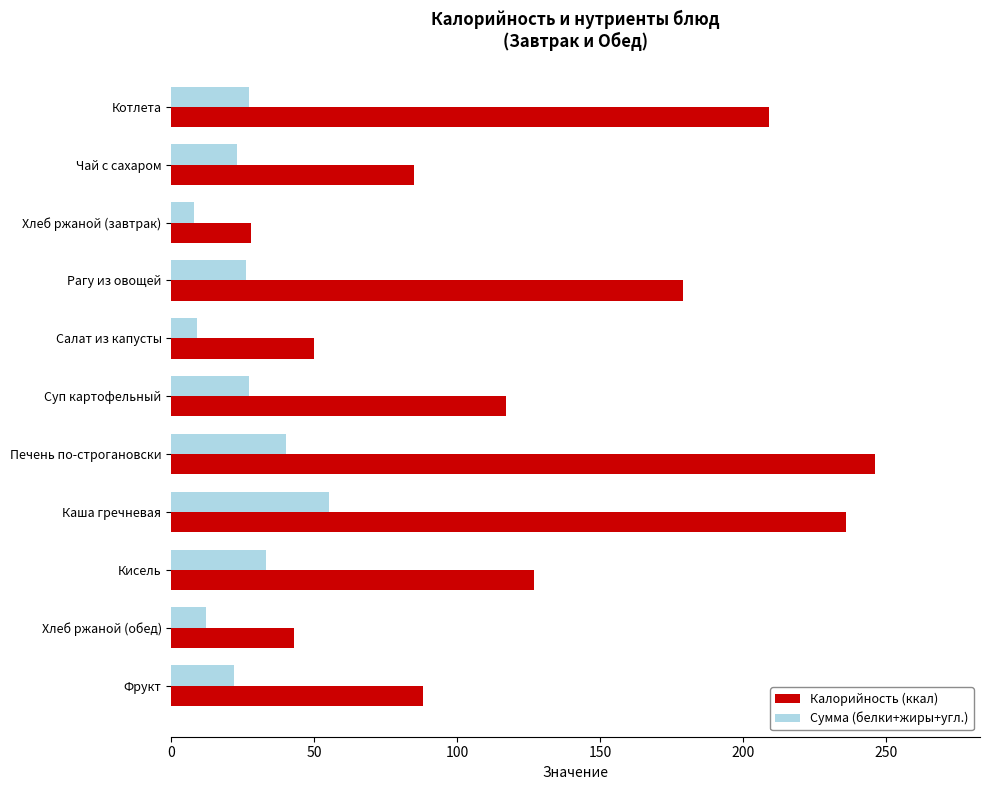

Which series has the widest spread of values?

Калорийность (ккал)